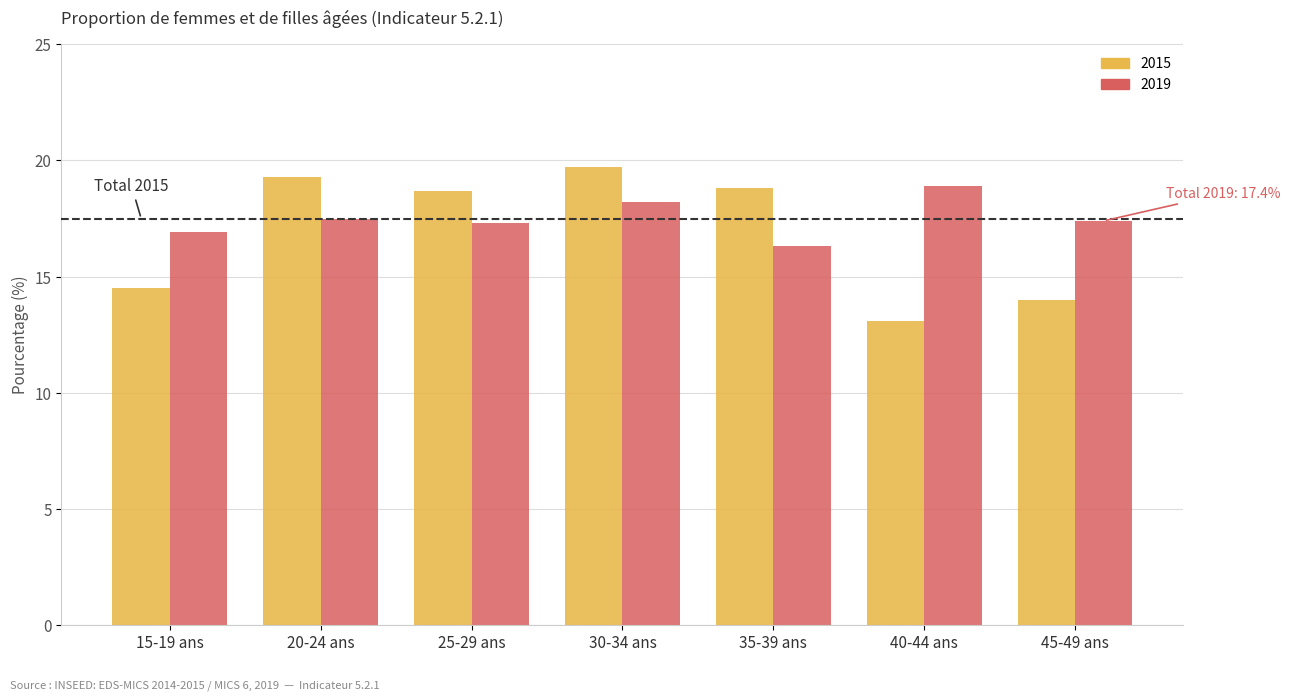

Between 30-34 ans and 45-49 ans, which series saw the biggest shift?

2015